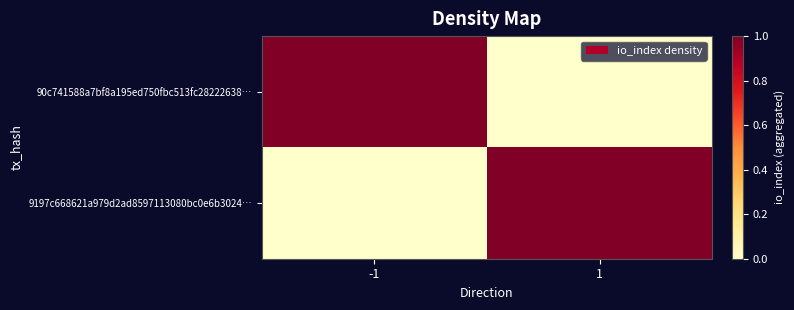

Reading left to right, list all the values displayed in this chart.

90c741588a7bf8a195ed750fbc513fc28222638…: -1=1	1=0
9197c668621a979d2ad8597113080bc0e6b3024…: -1=0	1=1